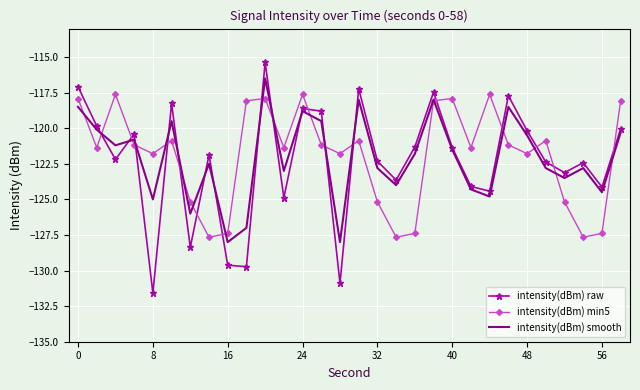

Rank the series by their maximum value, from lowest to highest.

intensity(dBm) min5, intensity(dBm) smooth, intensity(dBm) raw